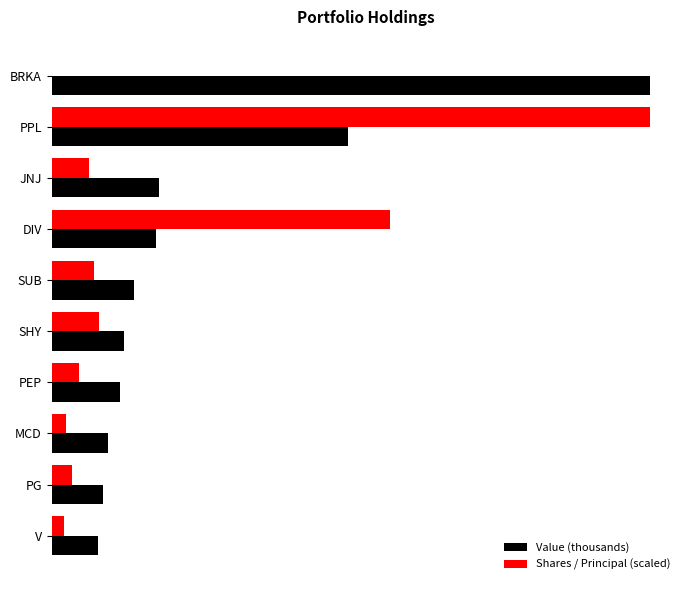

What are all the series names shown in the legend?

Value (thousands), Shares / Principal (scaled)